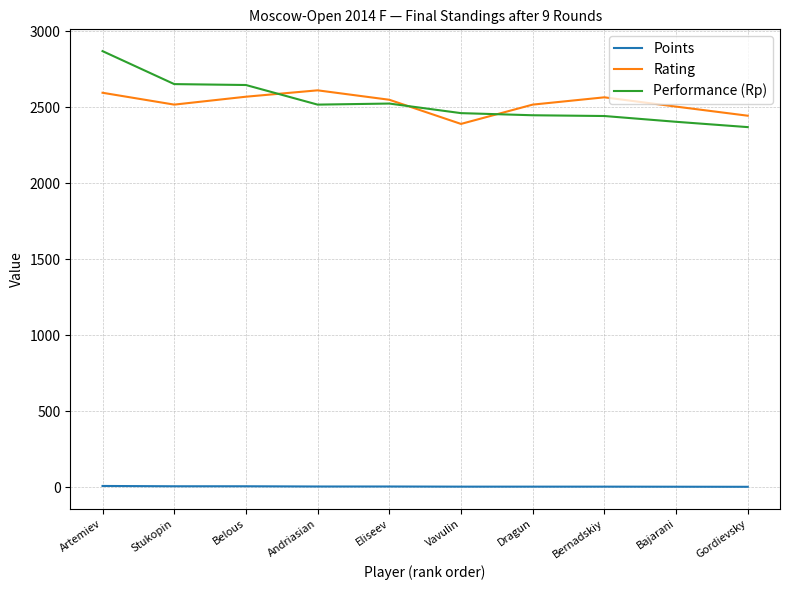

What is the difference between the second highest and minimum values in the Rating series?

205.0